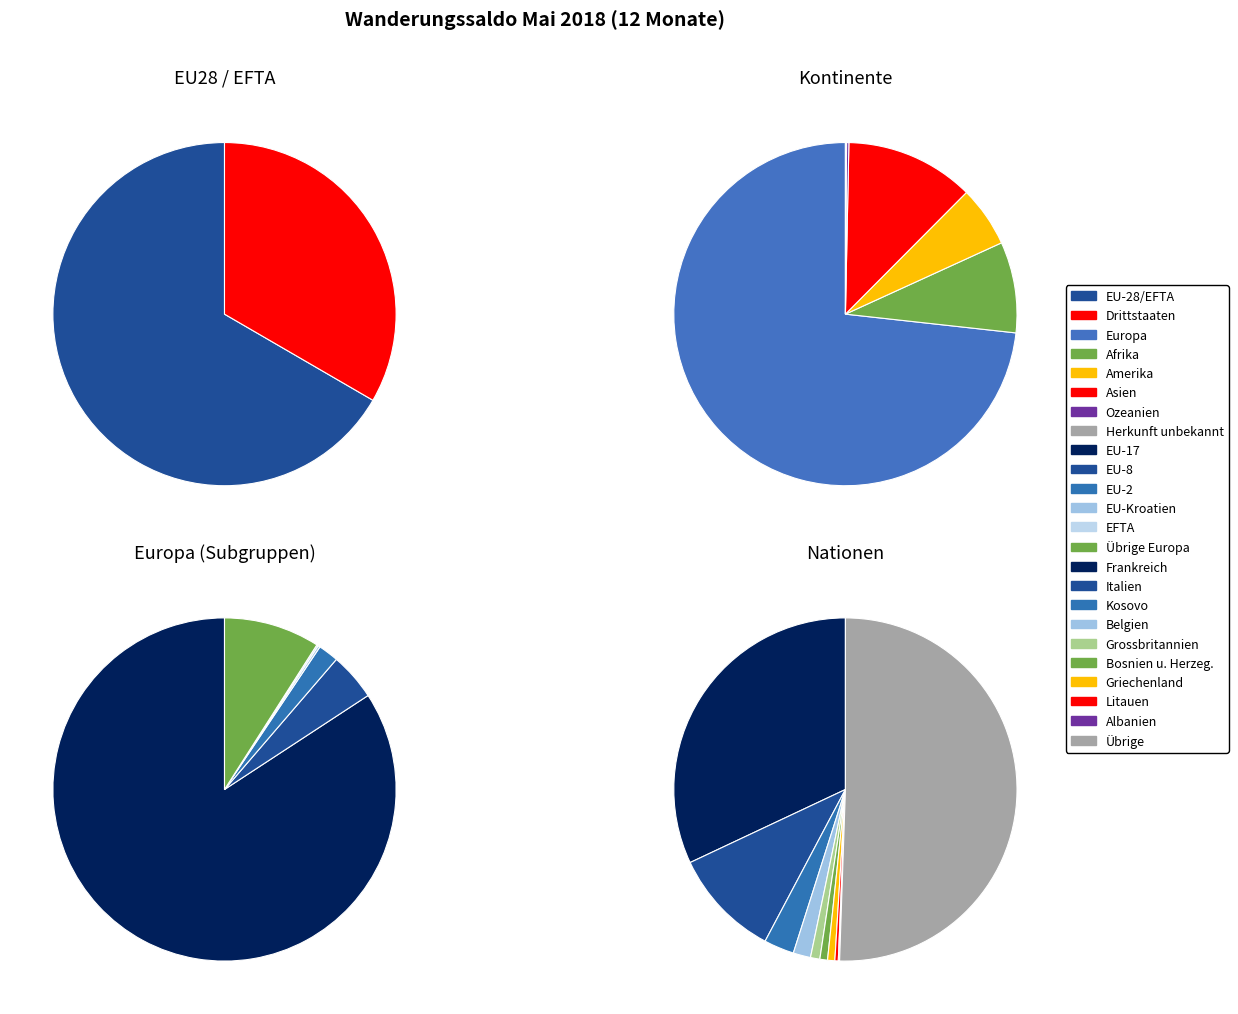

Is the sum of Ozeanien and Afrika greater than half?

No